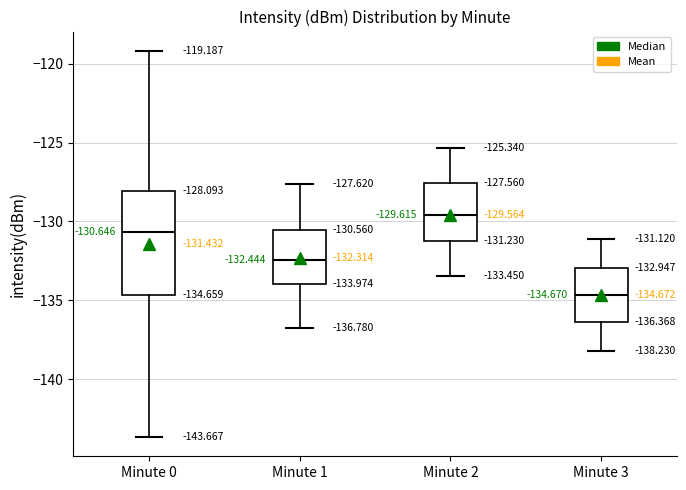

Which box's median line is the highest?

Minute 2